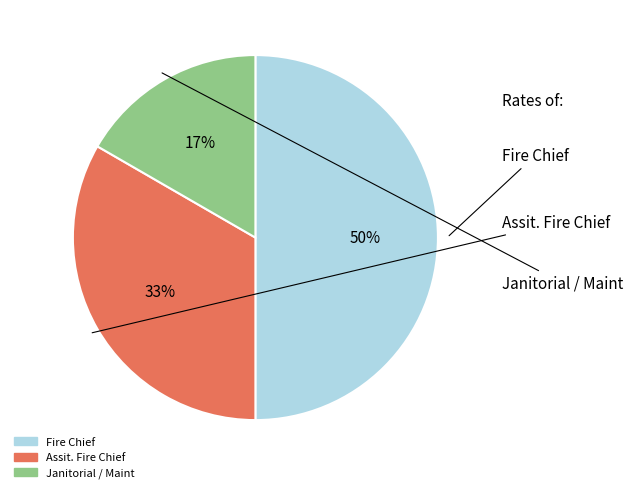

How many slices are in this pie chart?

3